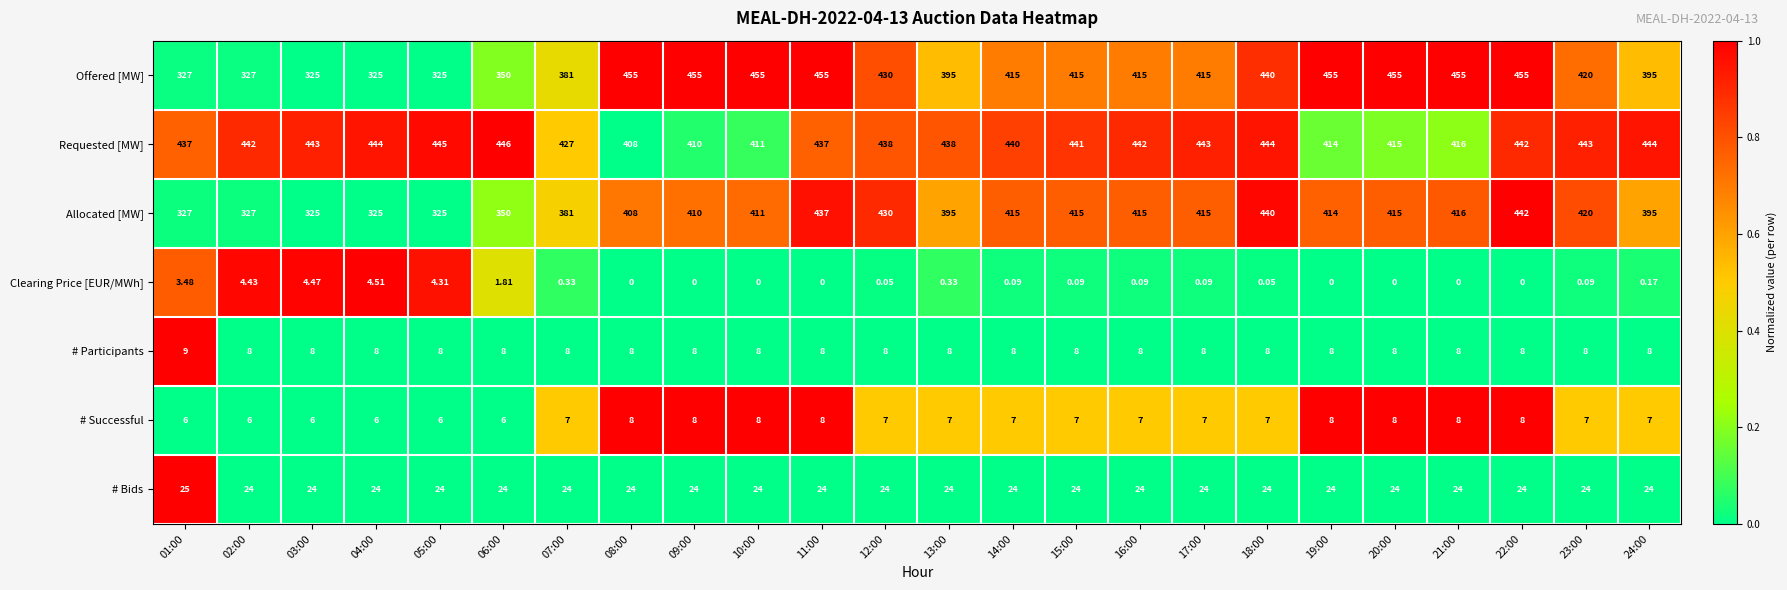

Which series has the largest range (max minus min)?

Offered [MW]